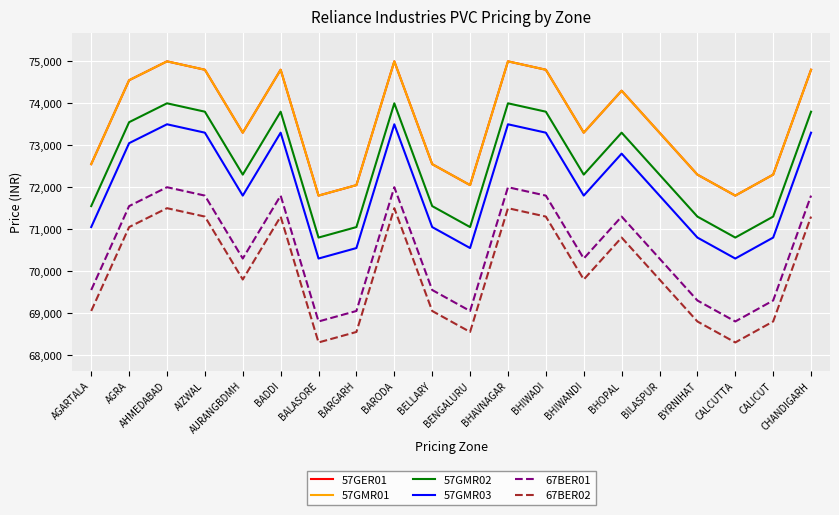

True or false: 57GER01 has more than 2 points higher than both neighbors.

True